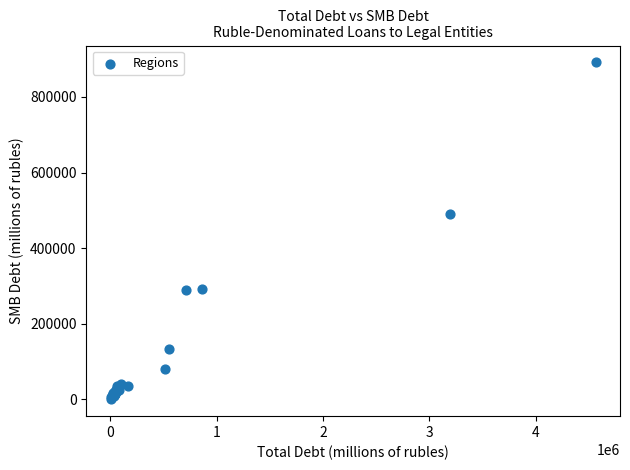

What Y value in the scatter plot is closest to 445797?

490862.7